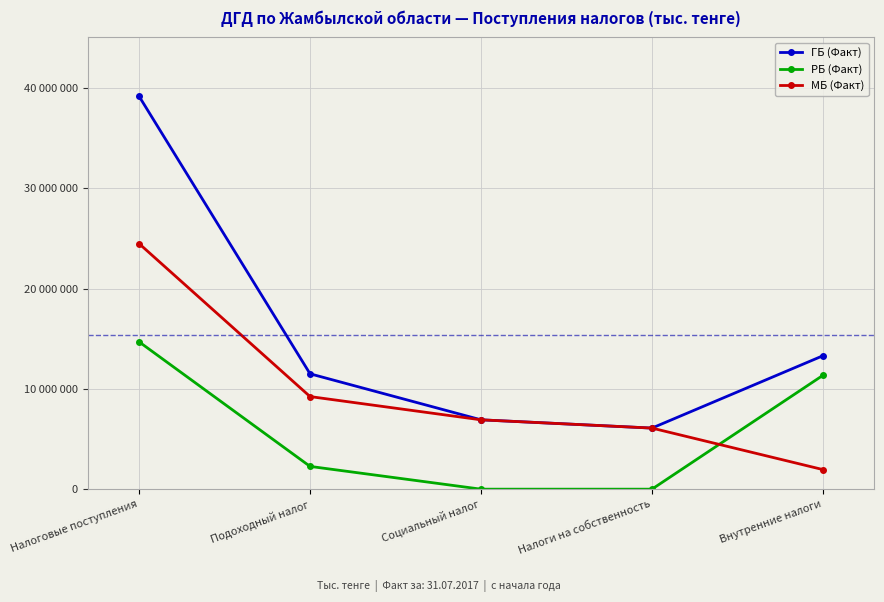

What is the label of the 4th point from the right?

Подоходный налог